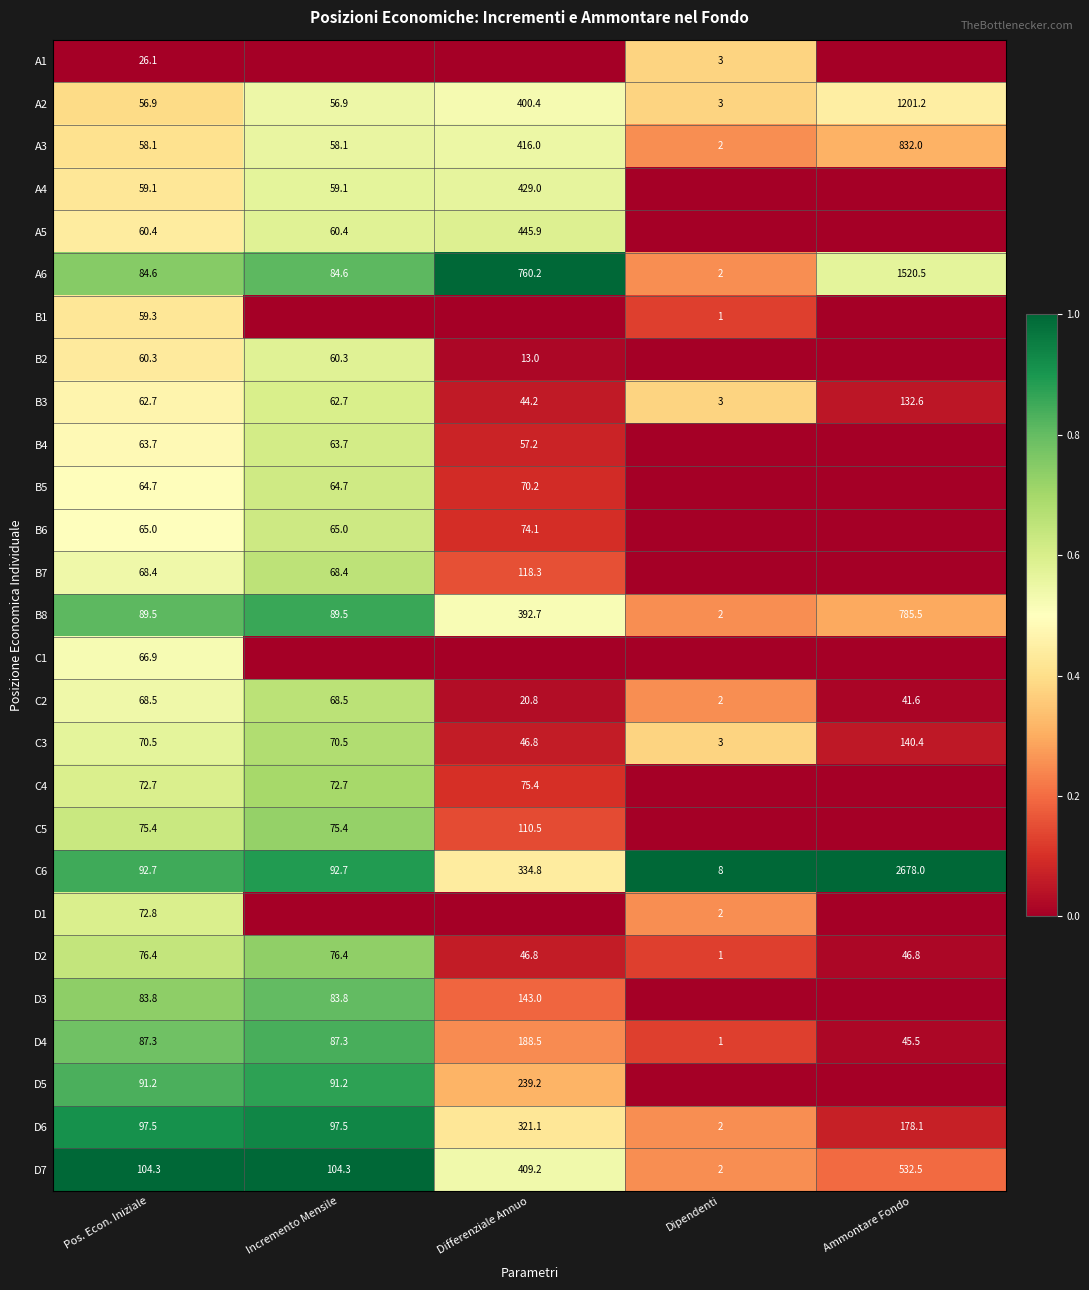

What is the difference between the A2 values at Differenziale Annuo and Dipendenti?

397.4